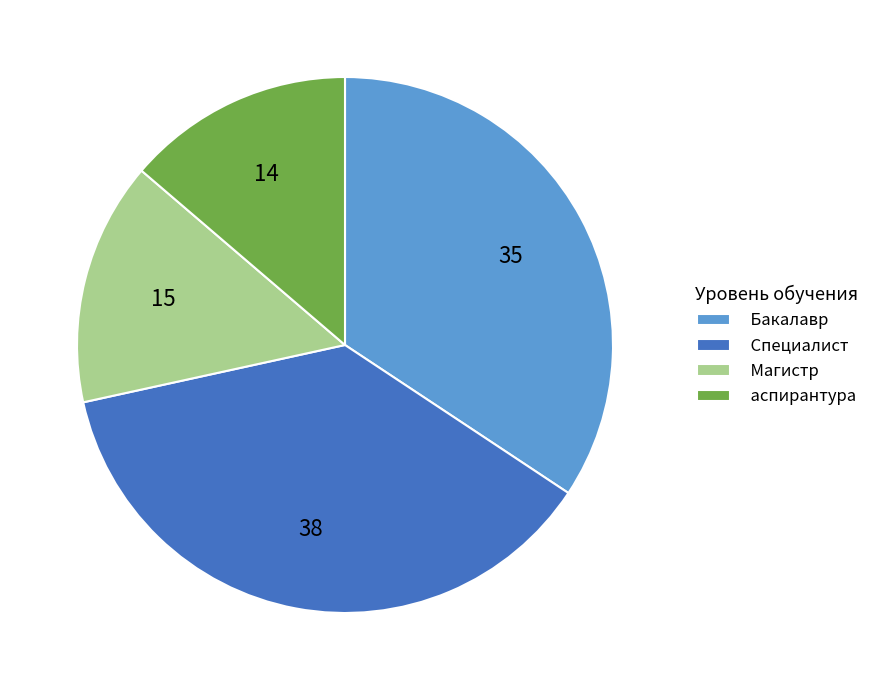

Is it true that Магистр is 15% of the pie?

True